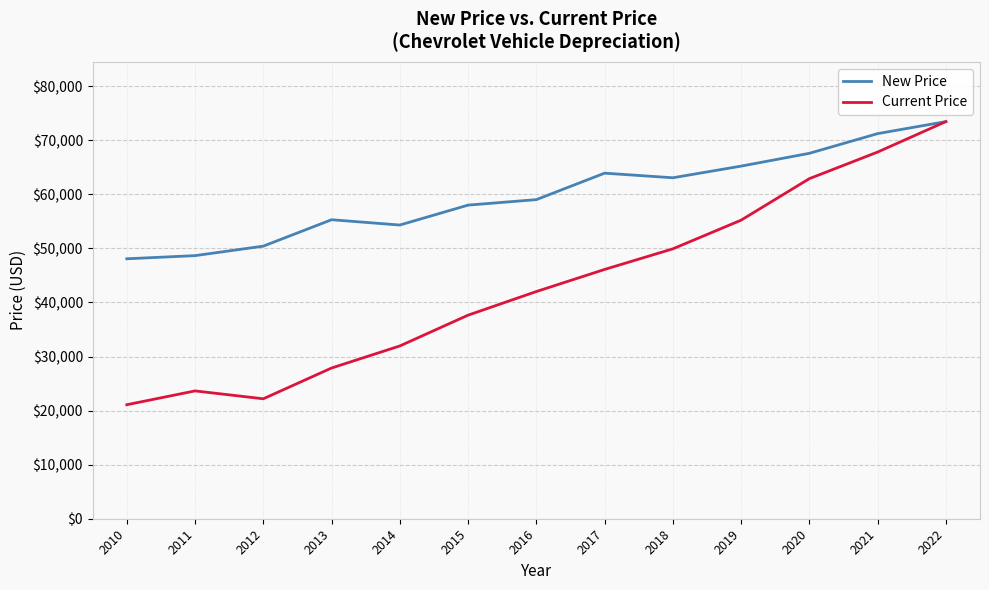

Reading right to left, extract all data points from this chart.

New Price: 2022=73450	2021=71226	2020=67585	2019=65216	2018=63062	2017=63913	2016=59018	2015=58003	2014=54320	2013=55300	2012=50415	2011=48660	2010=48077
Current Price: 2022=73450	2021=67816	2020=62898	2019=55220	2018=49917	2017=46105	2016=42019	2015=37650	2014=31955	2013=27875	2012=22183	2011=23641	2010=21084